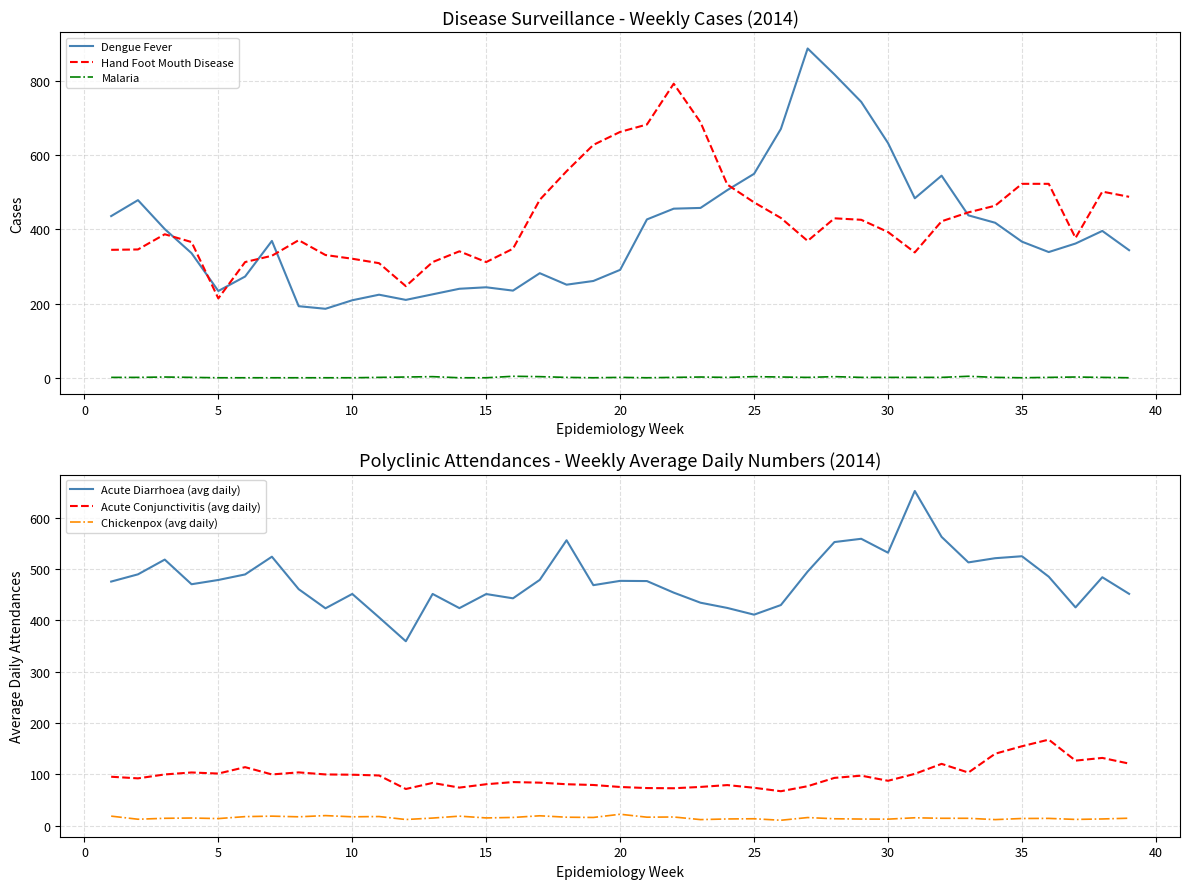

Is this an area chart (filled region under the line)?

No